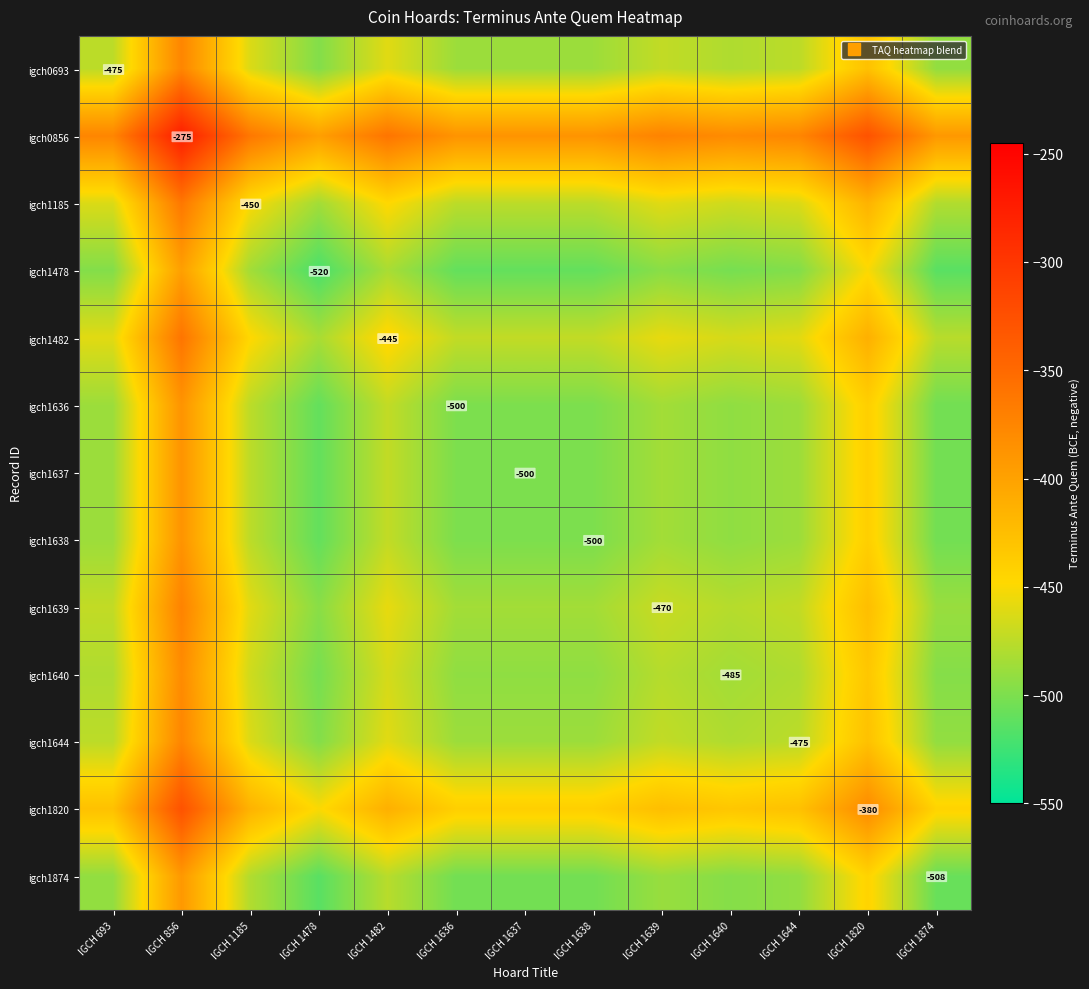

Which series has the largest total across all categories?

igch0856